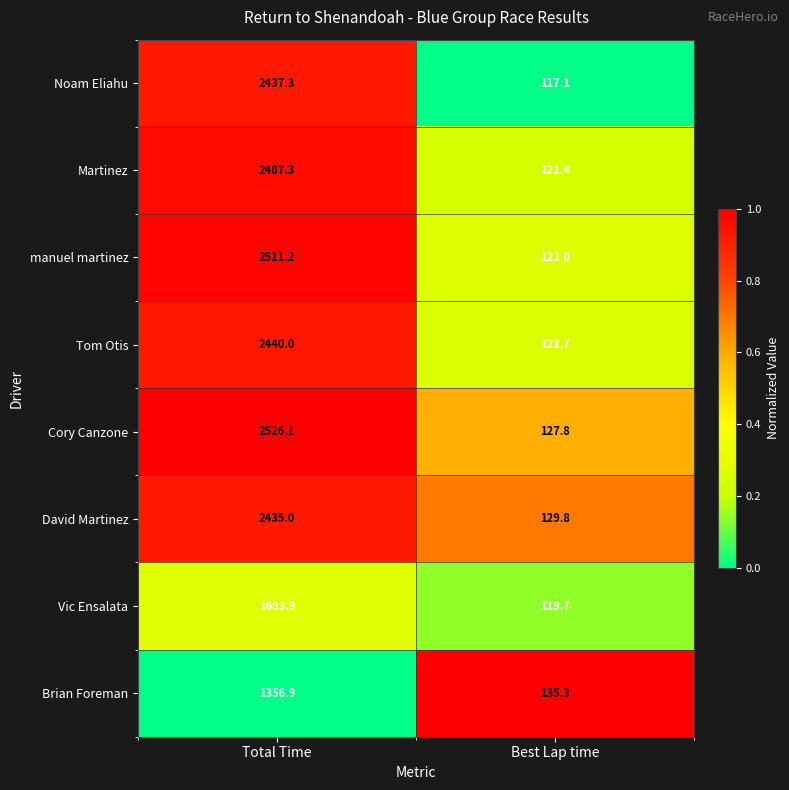

At which label does Cory Canzone first exceed 2526?

Total Time